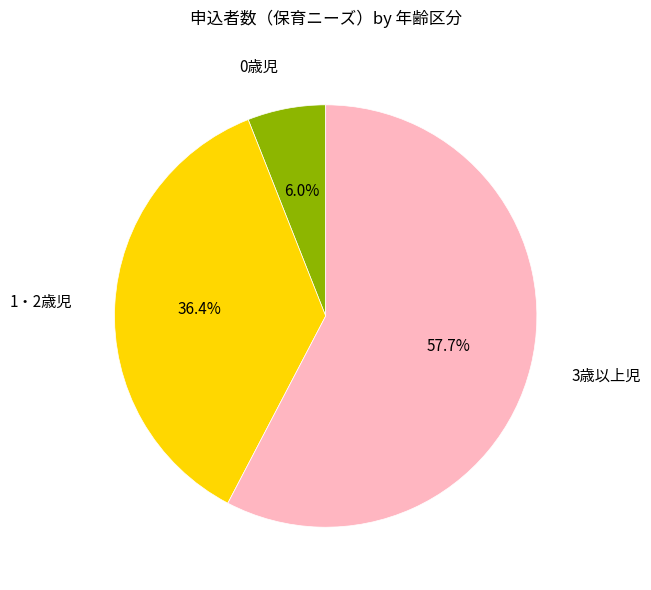

True or false: 1・2歳児 accounts for 36% of the total.

True